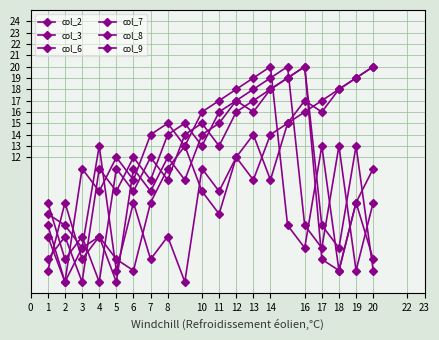

Does the chart have visible grid lines?

Yes